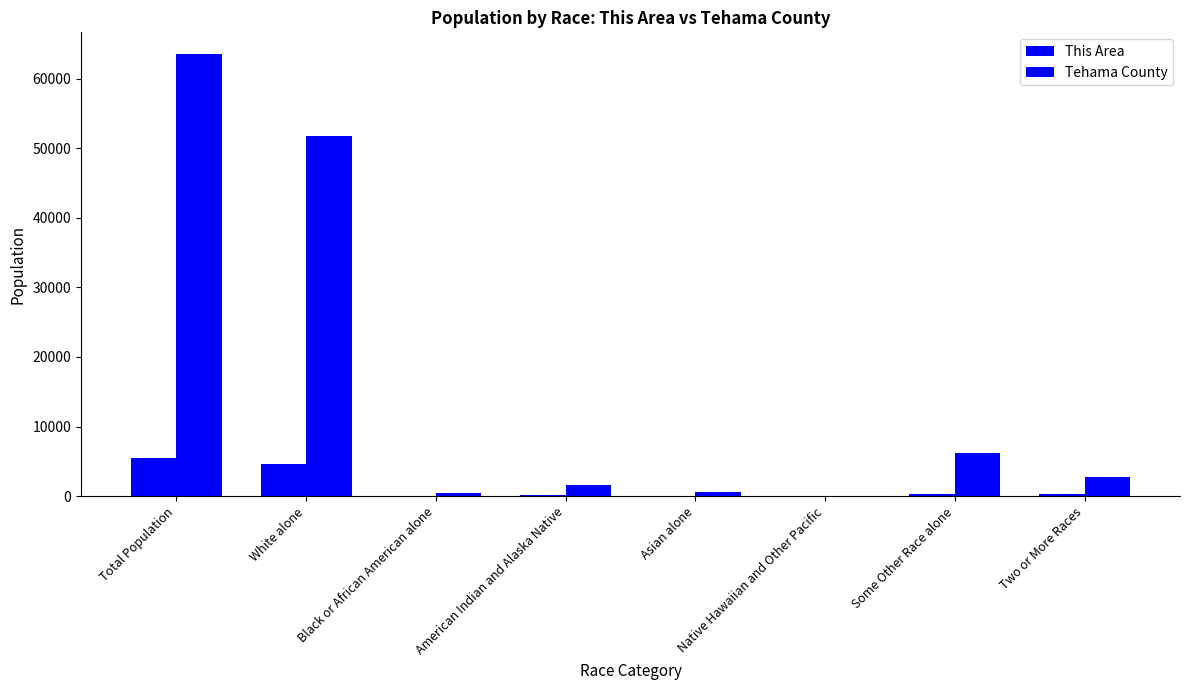

Which series has the largest total across all categories?

Tehama County